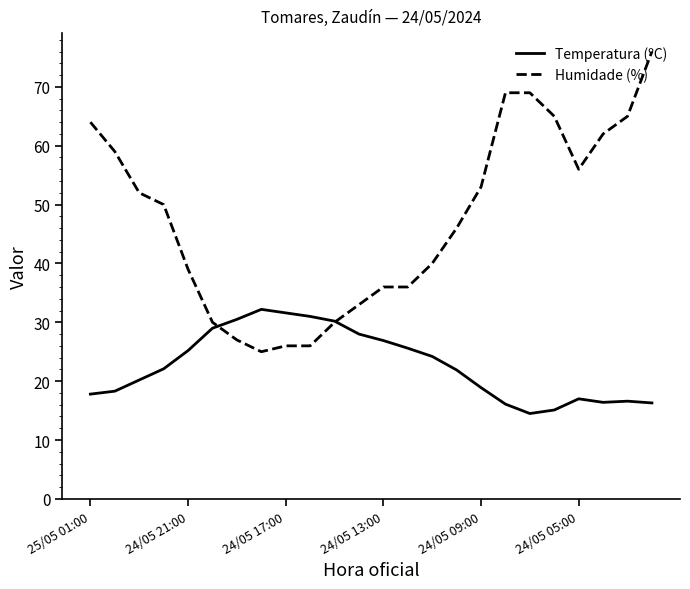

What is the smallest value displayed?

14.5